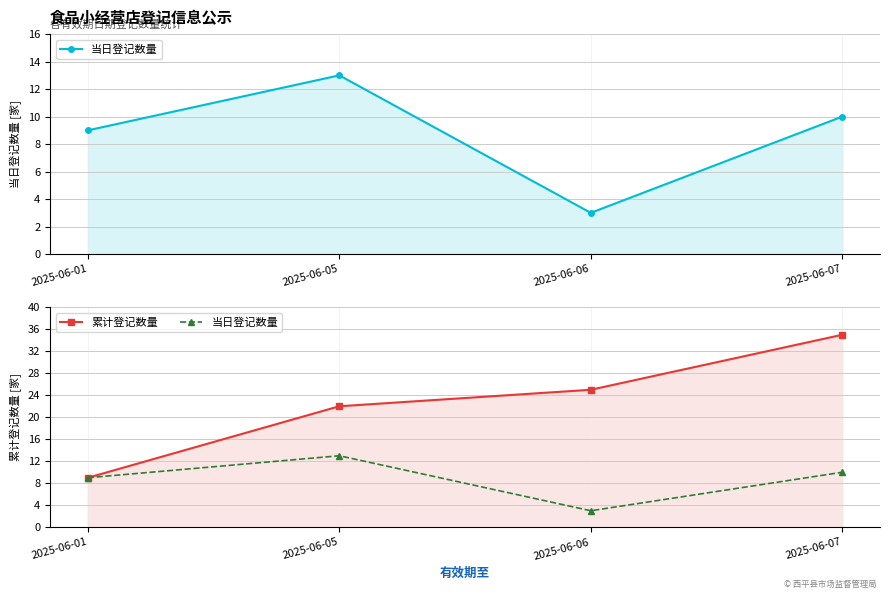

The value of 当日登记数量 at 2025-06-06 is 2. True or false?

False